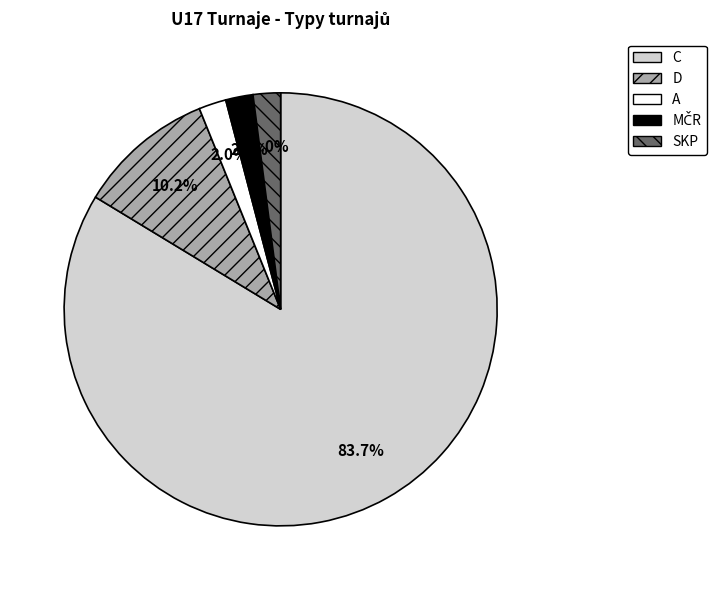

Which has a higher value, A or D?

D